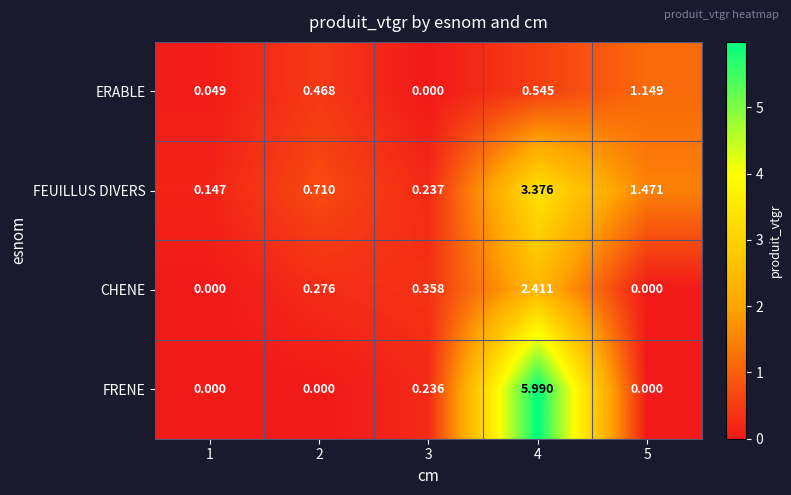

Which series has the widest spread of values?

FRENE